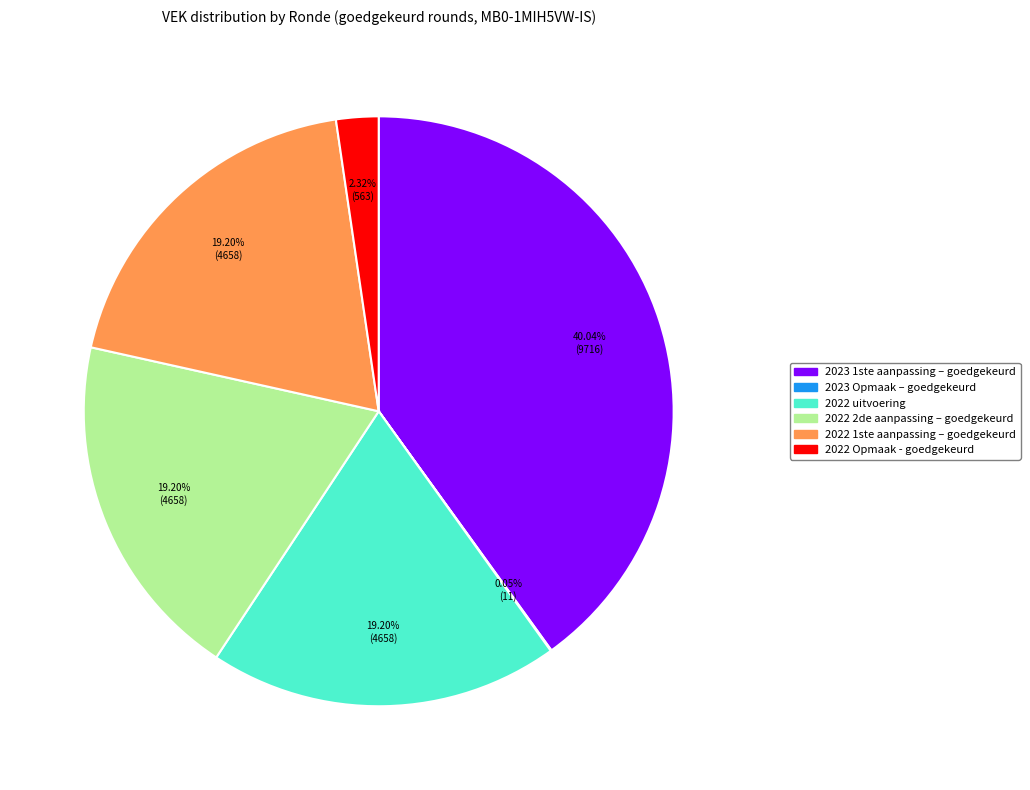

Which category has the biggest portion of the pie?

2023 1ste aanpassing – goedgekeurd